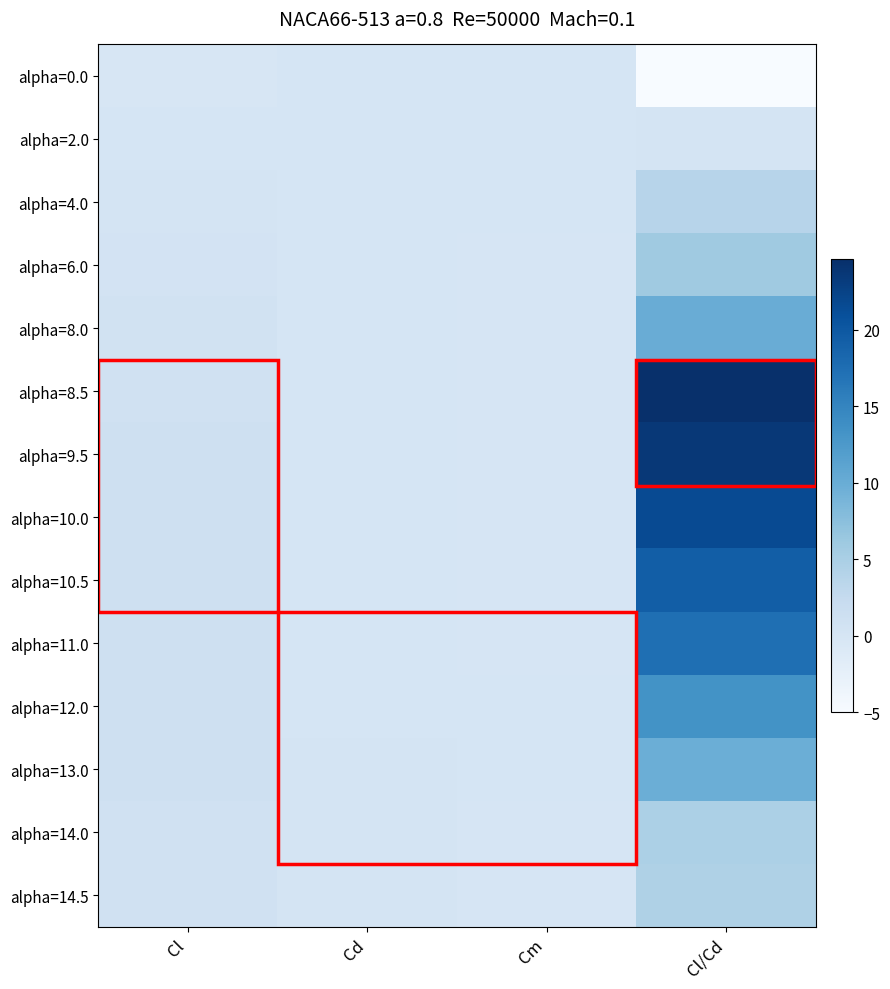

Which series has the largest range (max minus min)?

alpha=8.5